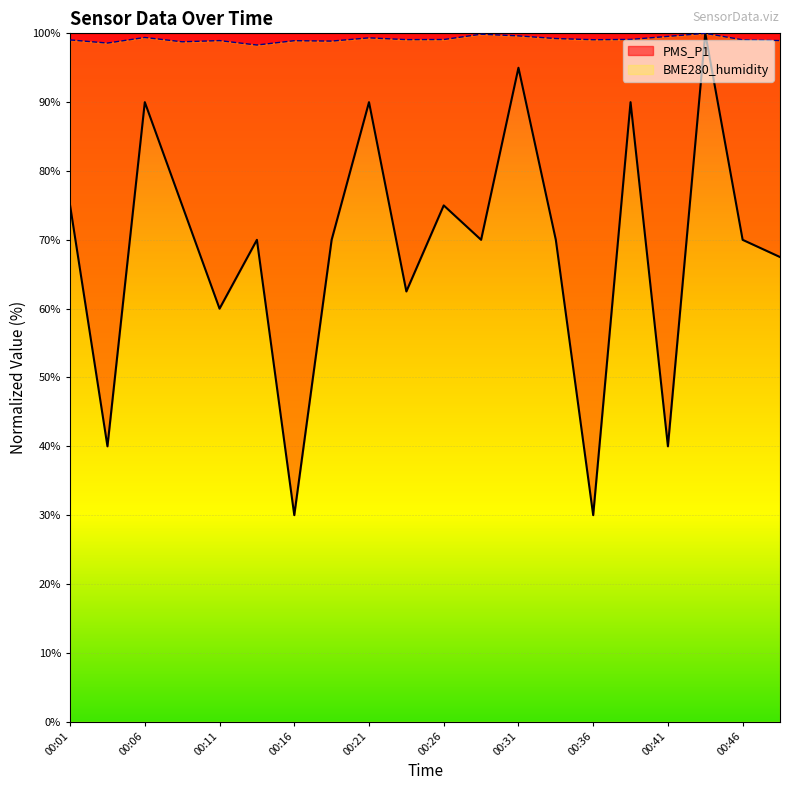

The BME280_humidity series shows 37.9 at 00:09. True or false?

False